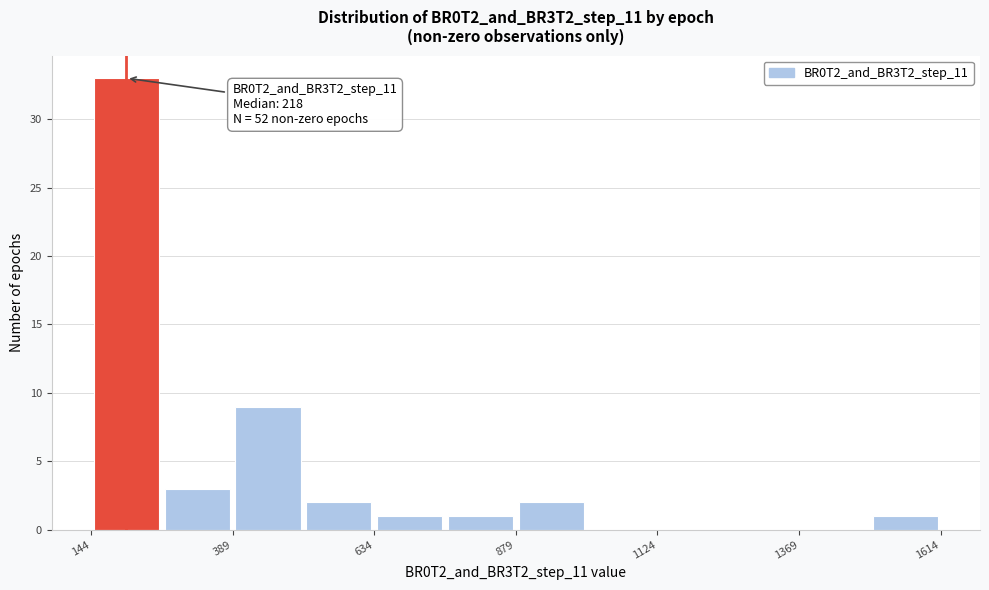

Around what value on the x-axis is the tallest bar? Give the approximate position of its centre, as read against the axis.

200